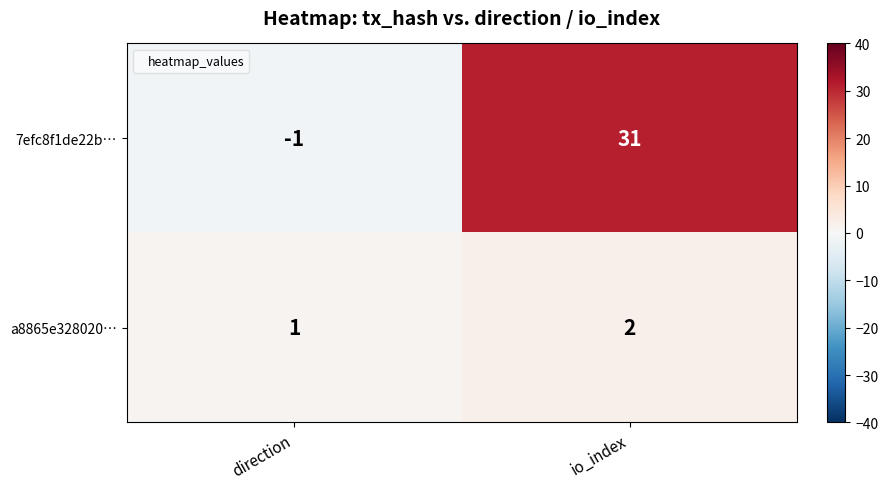

What is the sum of all 7efc8f1de22b… values?

30